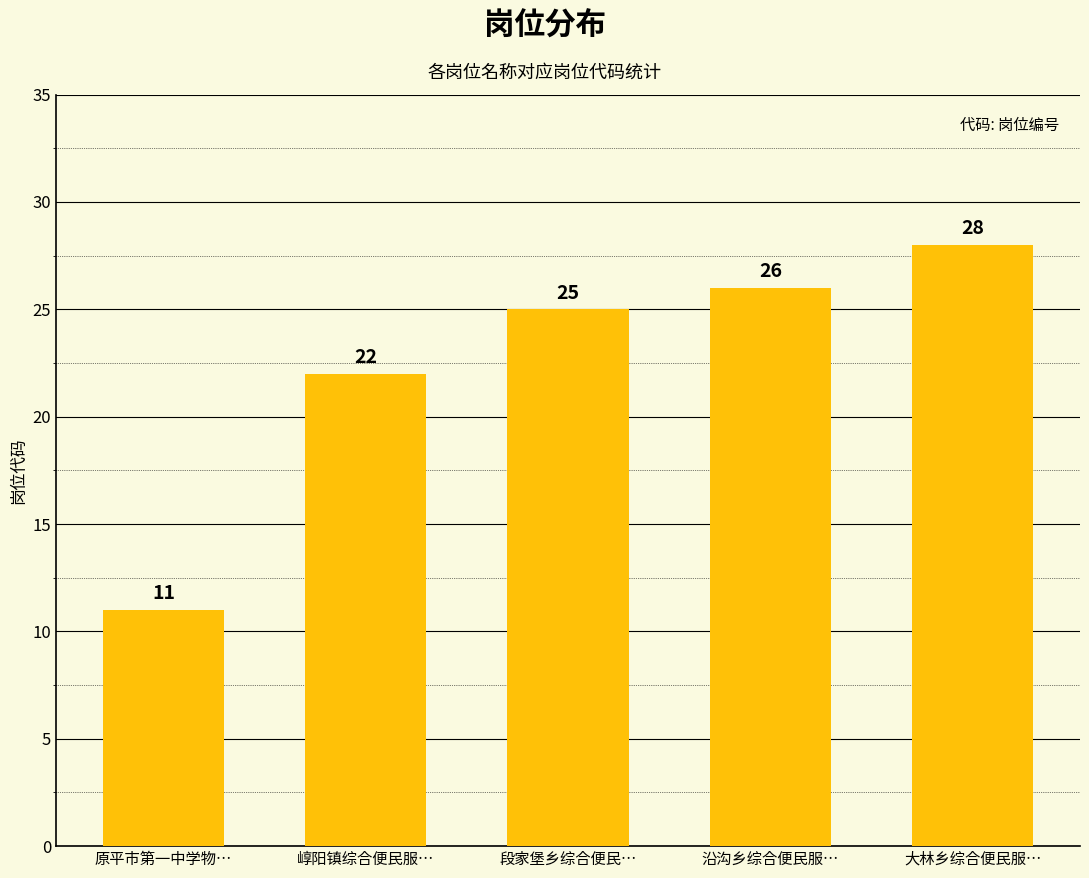

What is the value of the 5th bar from the left?

28